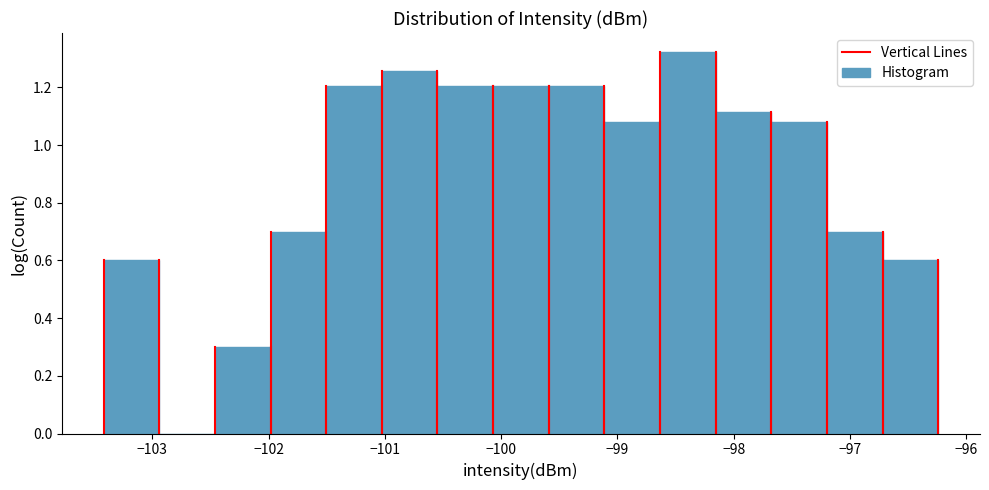

Reading left to right, transcribe this chart: for each bar, give the range it covers on the x-axis and its height. Neither the bar edges nor the heights are printed on the chart, so give them approximately, as read against the axes.

-103.4 to -102.9: 0.60
-102.9 to -102.5: 0
-102.5 to -102.0: 0.30
-102.0 to -101.5: 0.70
-101.5 to -101.0: 1.20
-101.0 to -100.5: 1.26
-100.5 to -100.1: 1.20
-100.1 to -99.6: 1.20
-99.6 to -99.1: 1.20
-99.1 to -98.6: 1.08
-98.6 to -98.2: 1.32
-98.2 to -97.7: 1.12
-97.7 to -97.2: 1.08
-97.2 to -96.7: 0.70
-96.7 to -96.2: 0.60